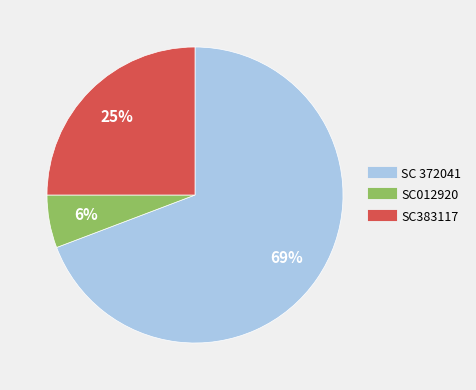

Is there any slice that represents more than half of the pie?

Yes